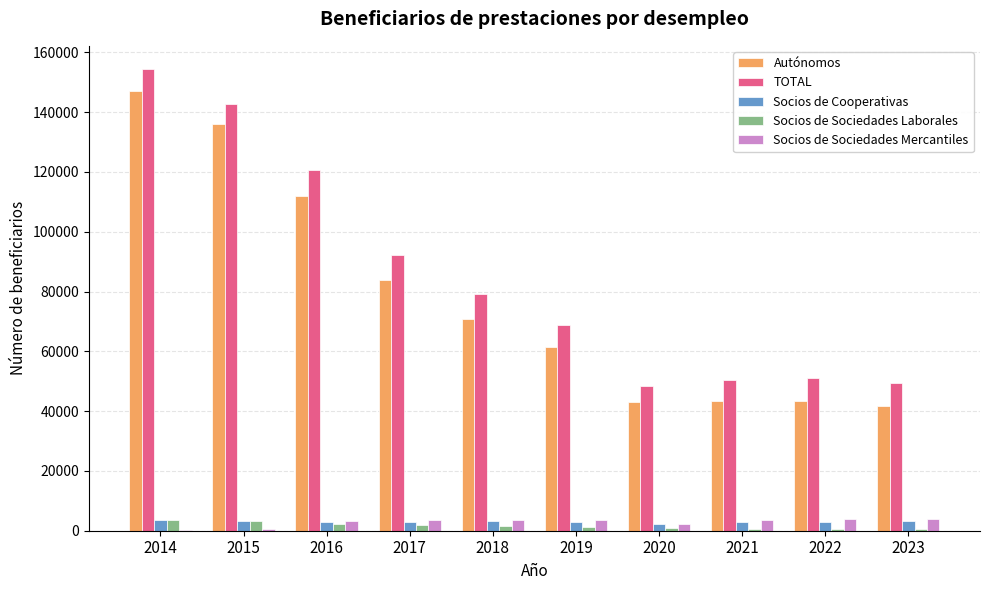

What is the maximum value shown in the chart?

154472